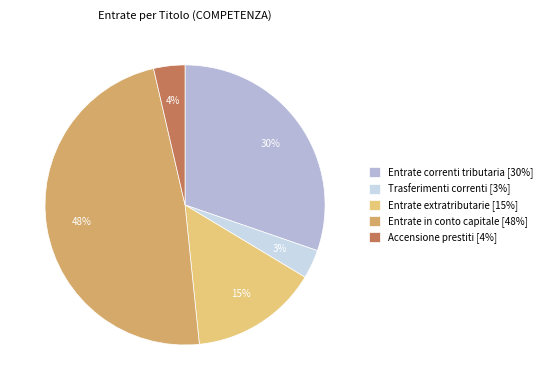

Which slice is the largest?

Entrate in conto capitale [48%]